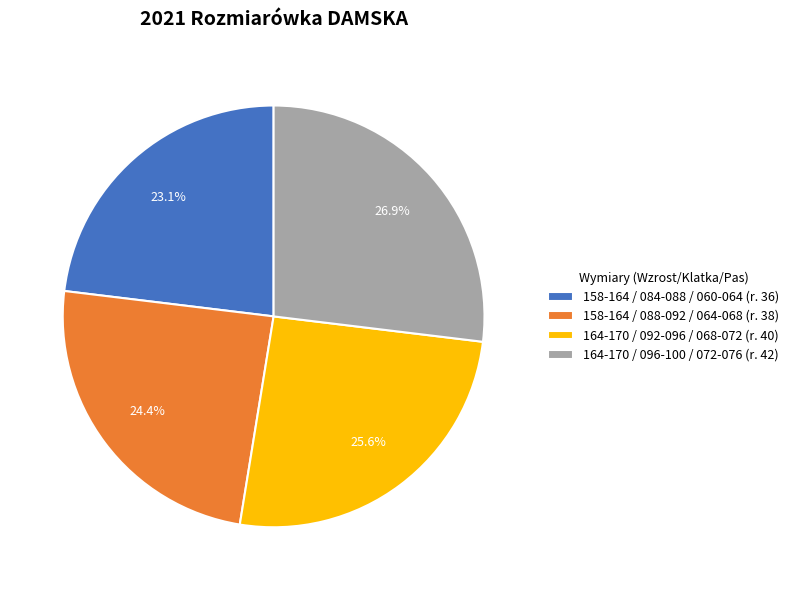

Combined, do 164-170 / 092-096 / 068-072 and 158-164 / 084-088 / 060-064 account for over 50%?

No